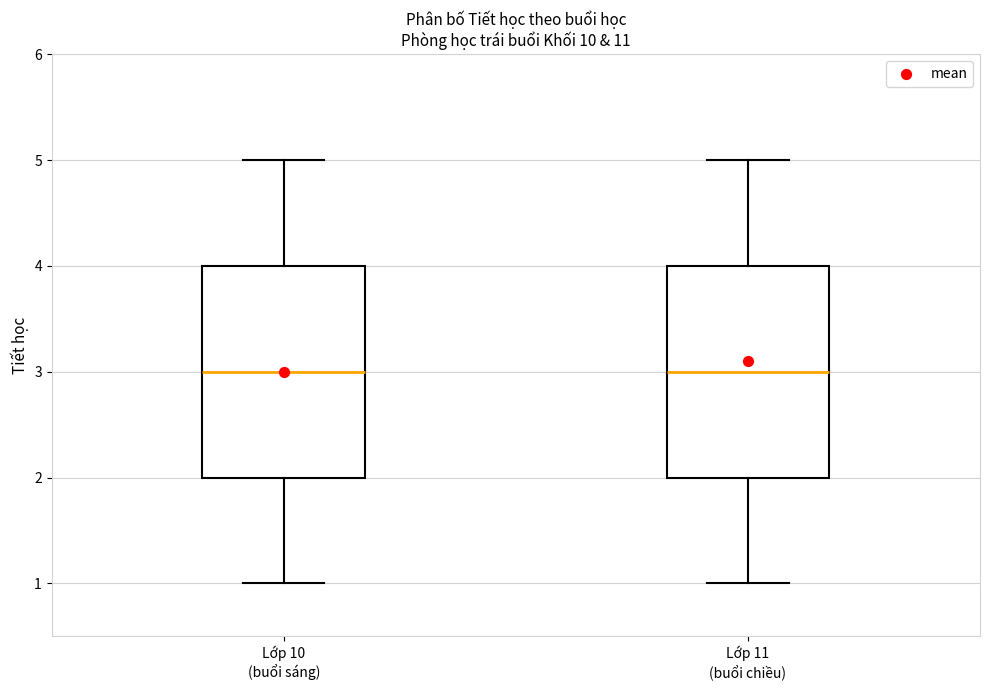

Reading left to right, read every box against the y-axis: the position of its median line, the range the box covers, and the ends of its whiskers. The values are not printed on the chart, so give them approximately, as read against the axis.

Lớp 10 (buổi sáng): median 3, box 2 to 4, whiskers 1 to 5
Lớp 11 (buổi chiều): median 3, box 2 to 4, whiskers 1 to 5